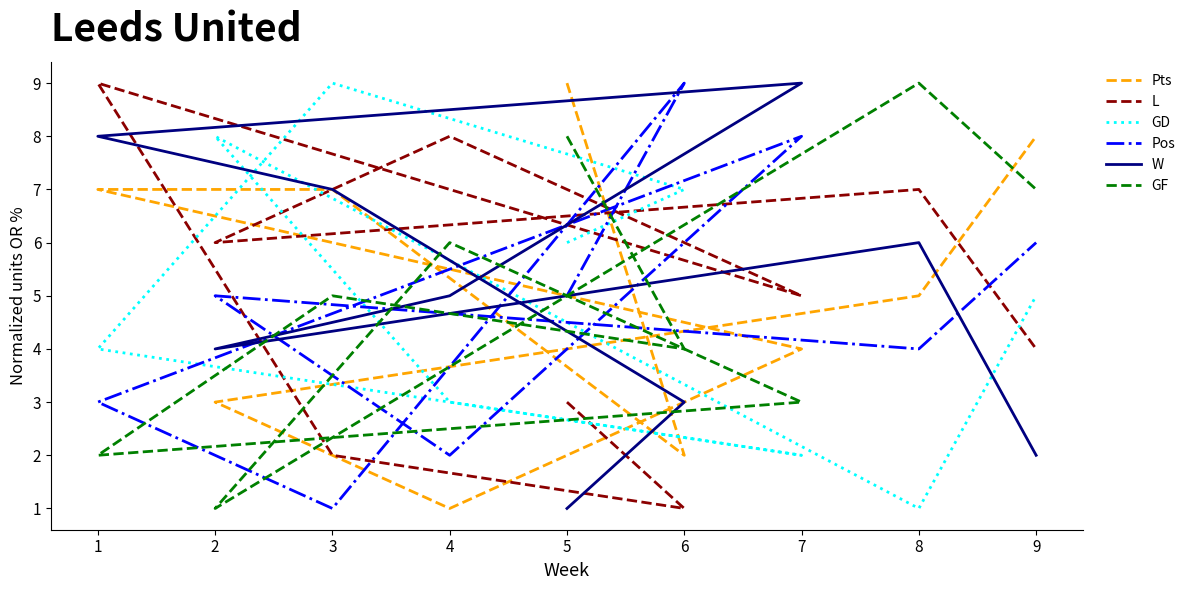

How many lines are shown in the chart?

6